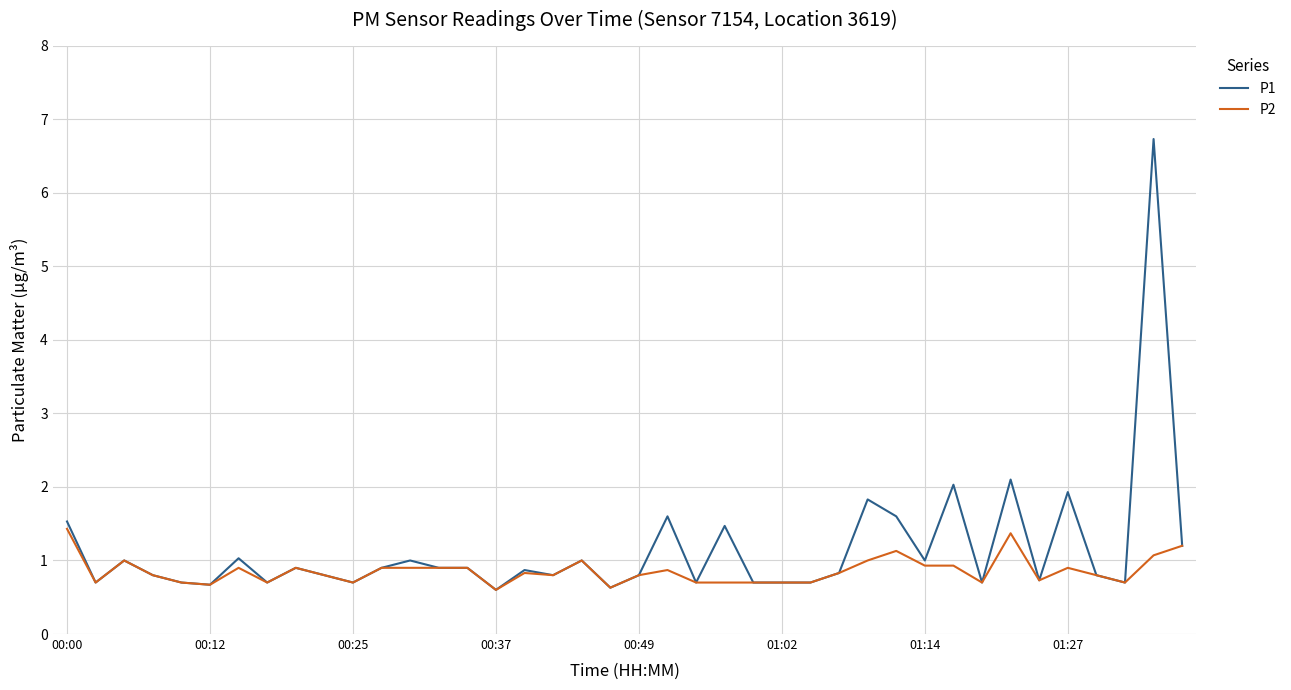

Which series has the largest range (max minus min)?

P1